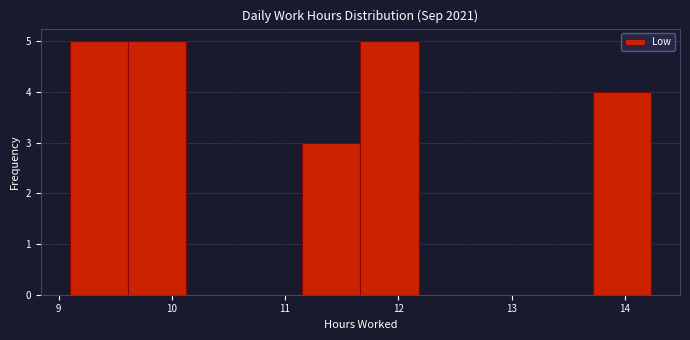

Reading left to right, transcribe this chart: for each bar, give the range it covers on the x-axis and its height. Neither the bar edges nor the heights are printed on the chart, so give them approximately, as read against the axes.

9.1 to 9.6: 5
9.6 to 10.1: 5
10.1 to 10.6: 0
10.6 to 11.2: 0
11.2 to 11.7: 3
11.7 to 12.2: 5
12.2 to 12.7: 0
12.7 to 13.2: 0
13.2 to 13.7: 0
13.7 to 14.2: 4